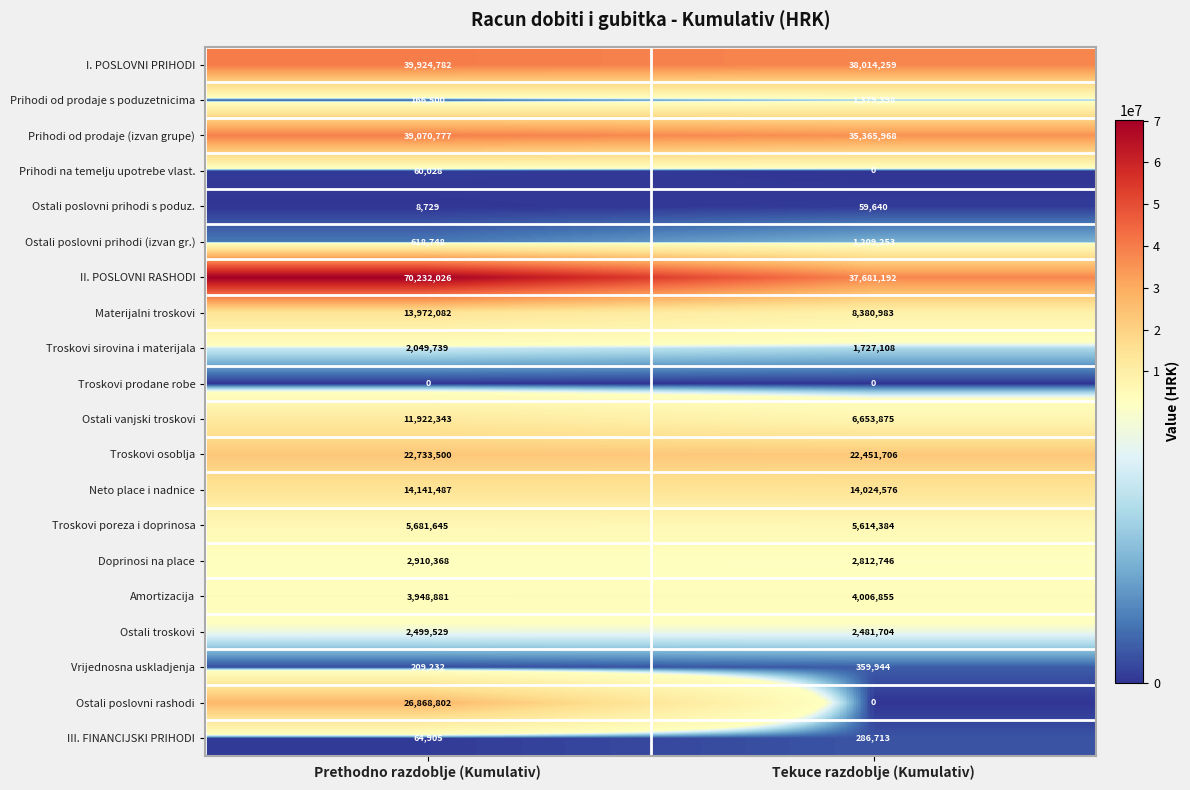

What is the difference between the highest and lowest values at Tekuce razdoblje (Kumulativ)?

38014259